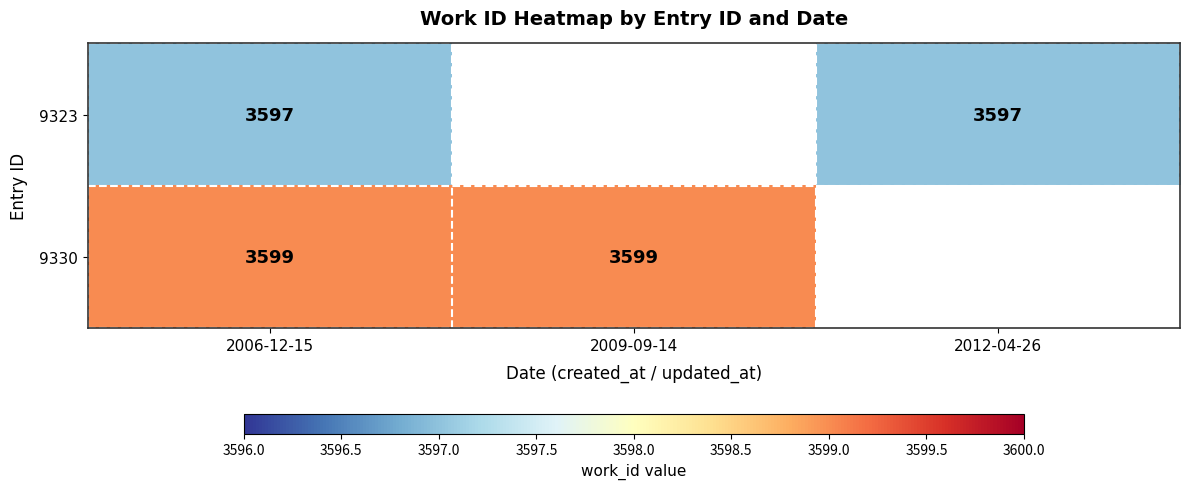

At 2006-12-15, list the series in order from smallest to largest.

9323, 9330